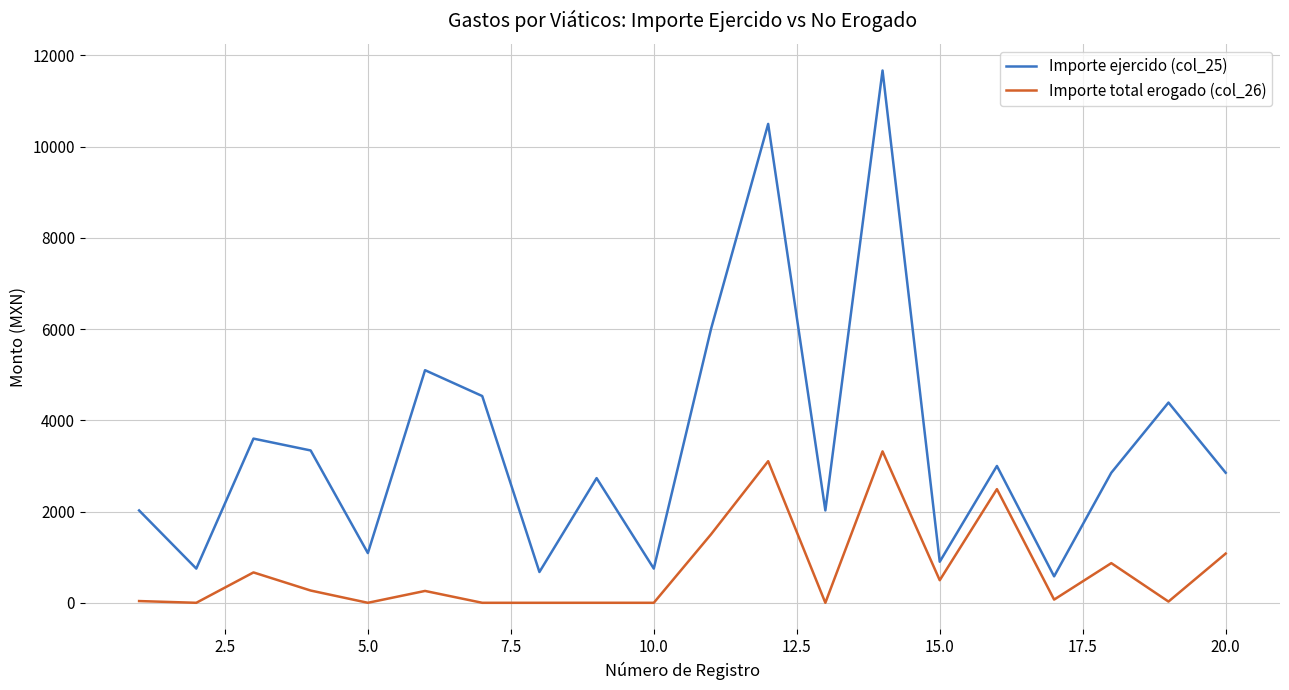

Rank the series by their maximum value, from highest to lowest.

Importe ejercido (col_25), Importe total erogado (col_26)